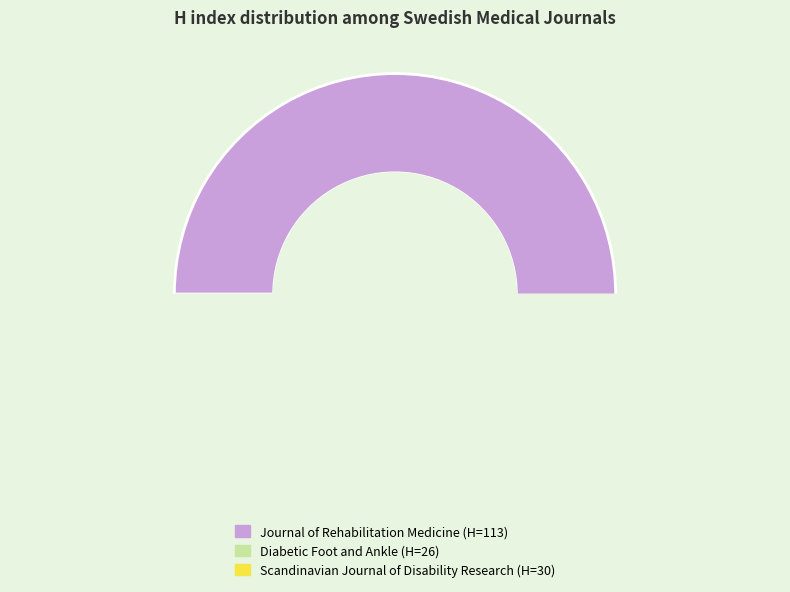

To the nearest percent, what is the difference between the largest and smallest slice percentages?

51%